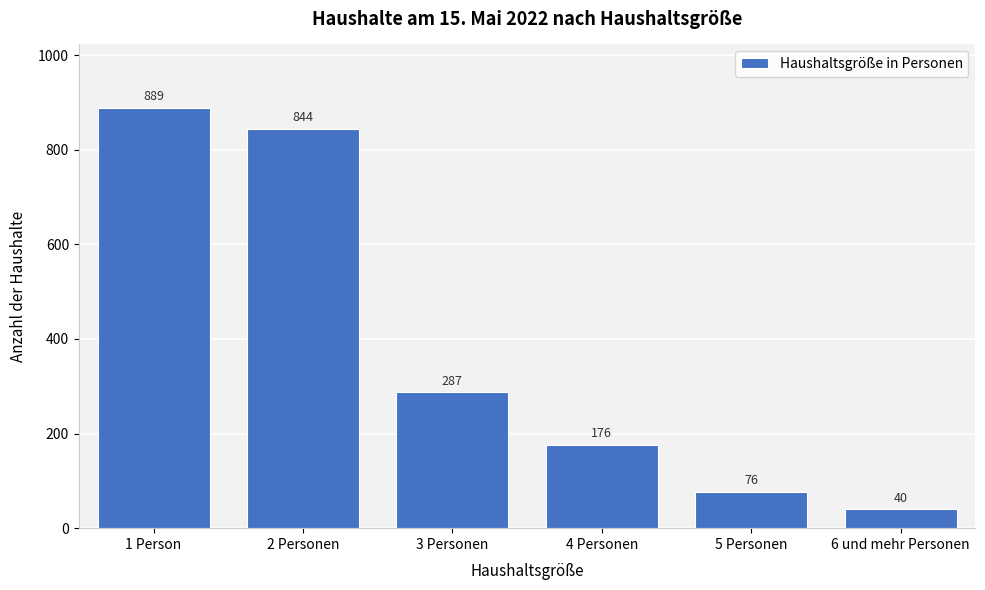

Reading right to left, list all the values displayed in this chart.

40	76	176	287	844	889